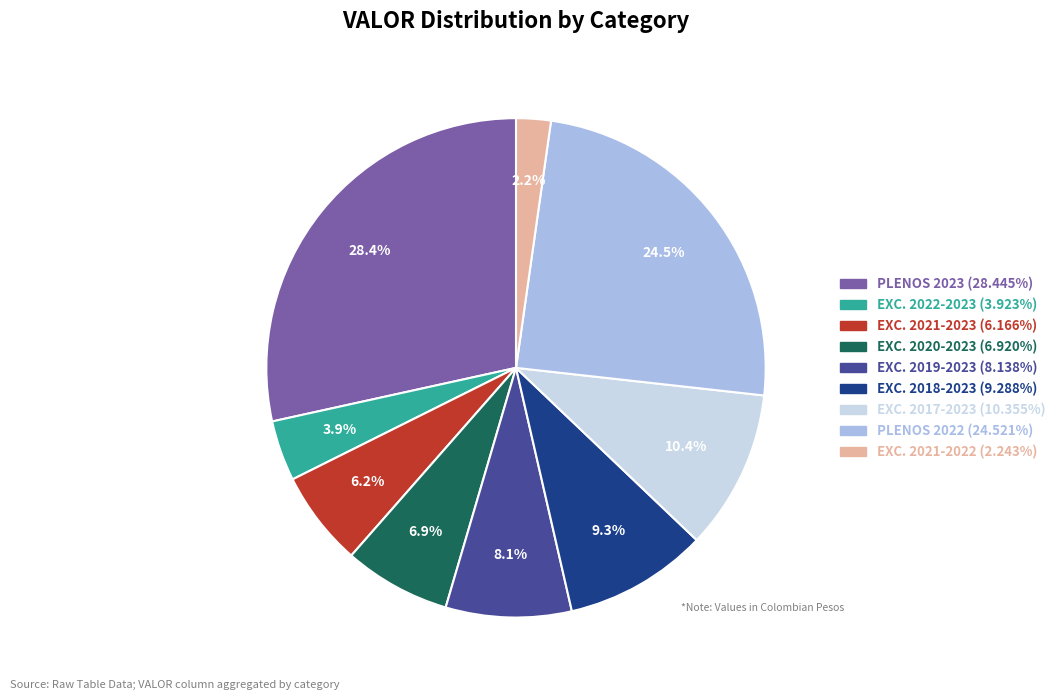

Does any single category account for the majority?

No